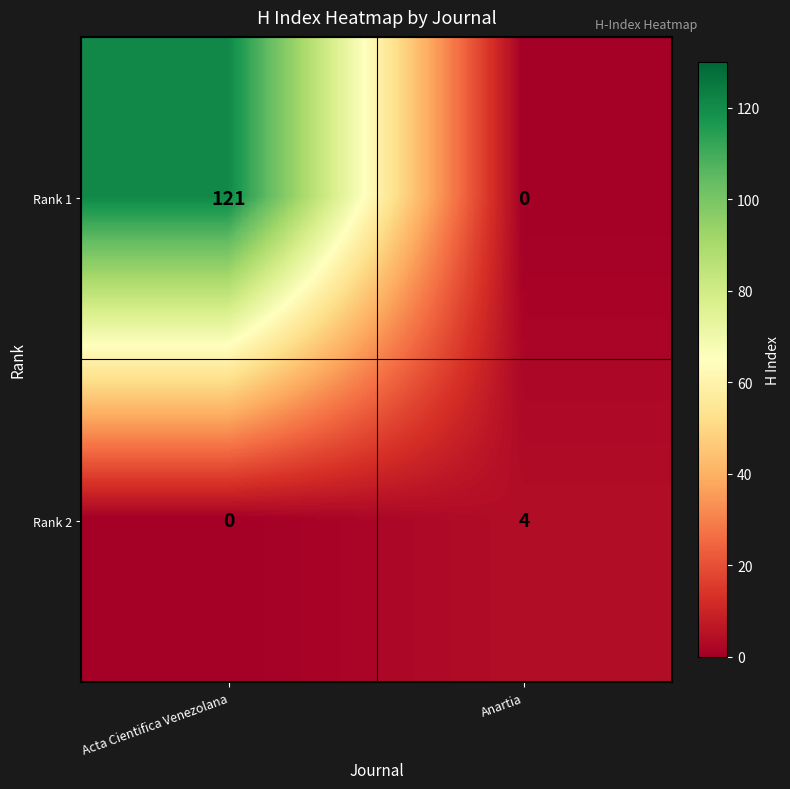

Where is Rank 1 nearest to the value 60?

Anartia